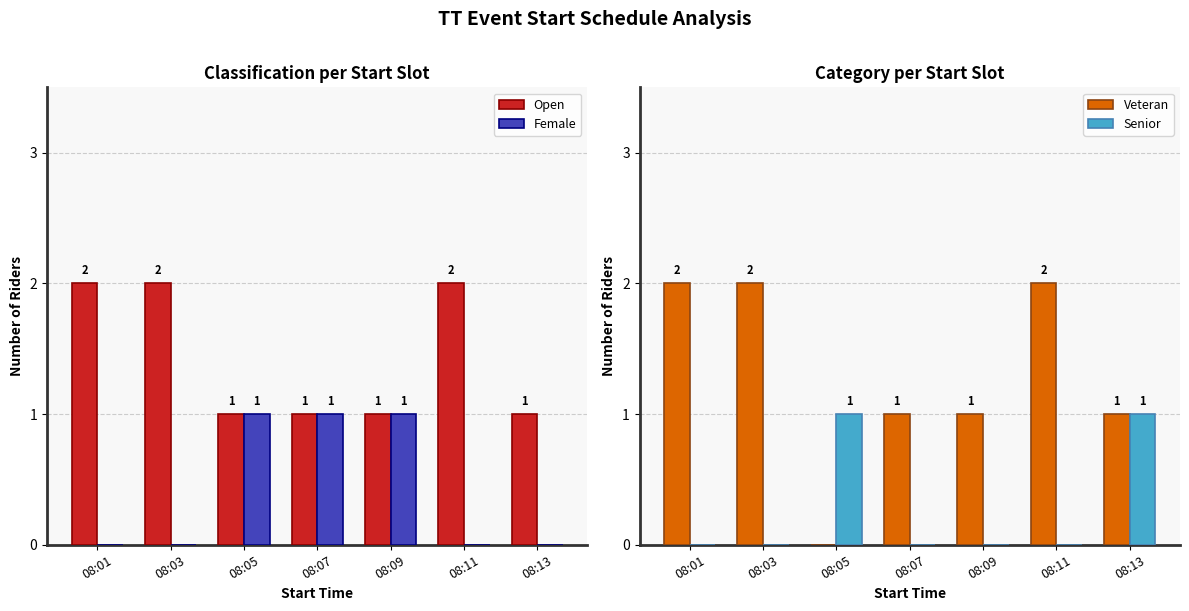

What is the difference between the highest and lowest values at 08:11?

2